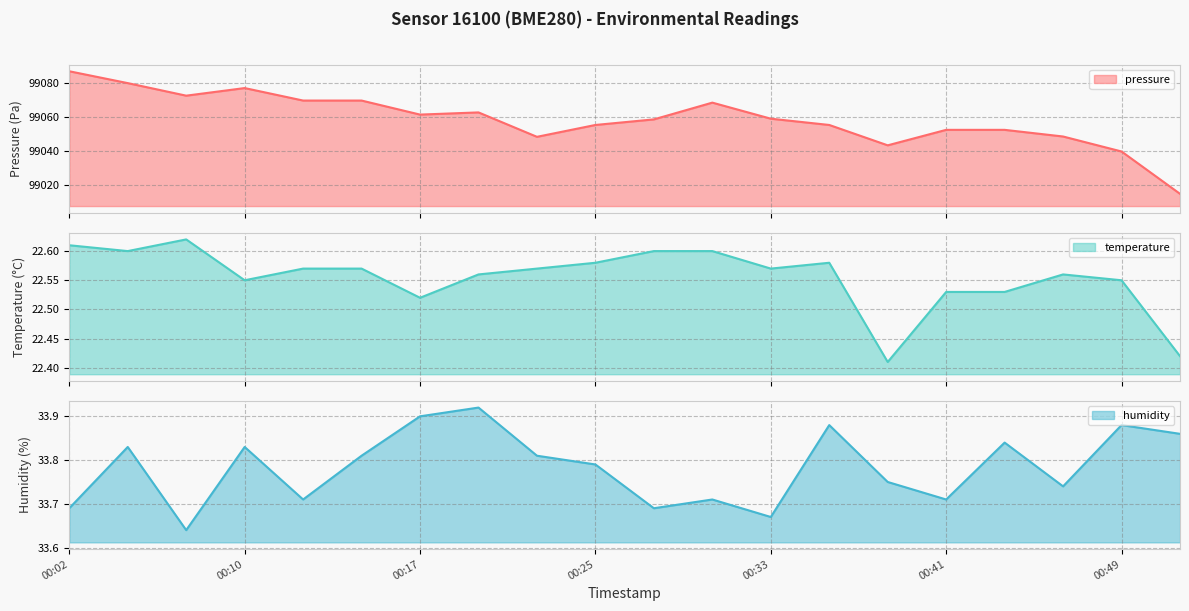

Reading left to right, what are all the values shown in this chart?

pressure: 99086.6	99079.7	99072.3	99076.8	99069.4	99069.4	99061.2	99062.4	99048.1	99055.1	99058.3	99068.2	99058.8	99055.1	99043.1	99052.2	99052.2	99048.3	99039.5	99014.6
temperature: 22.6	22.6	22.6	22.6	22.6	22.6	22.5	22.6	22.6	22.6	22.6	22.6	22.6	22.6	22.4	22.5	22.5	22.6	22.6	22.4
humidity: 33.7	33.8	33.6	33.8	33.7	33.8	33.9	33.9	33.8	33.8	33.7	33.7	33.7	33.9	33.8	33.7	33.8	33.7	33.9	33.9